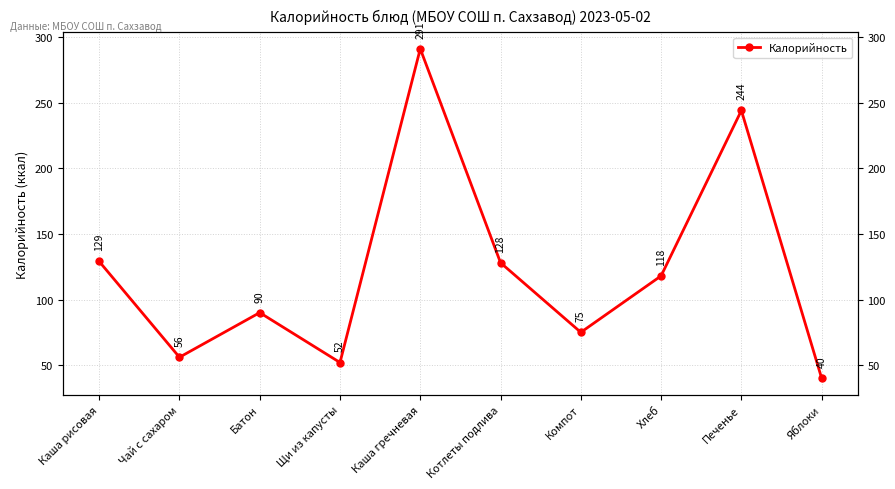

What is the sum of all values?

1223